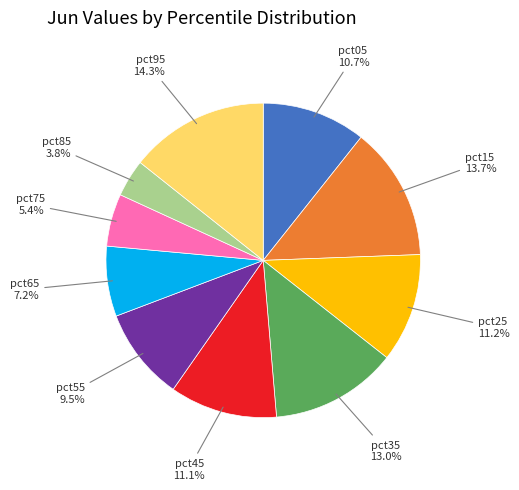

Is there a majority slice in this chart?

No